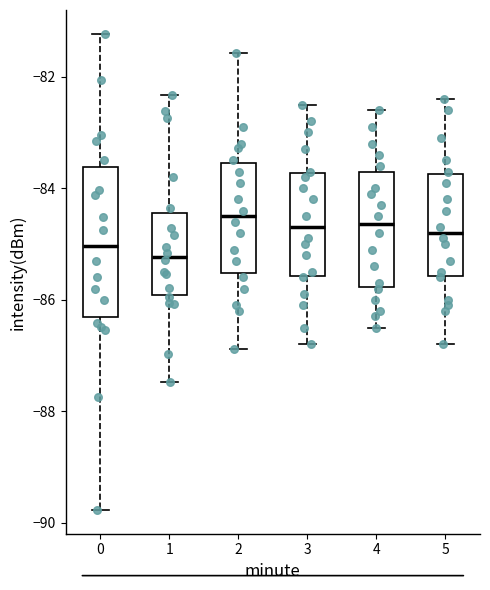

Where does the median line of the box at x = 0 sit on the y-axis? The values are not printed on the chart, so give them approximately, as read against the axis.

-85.0